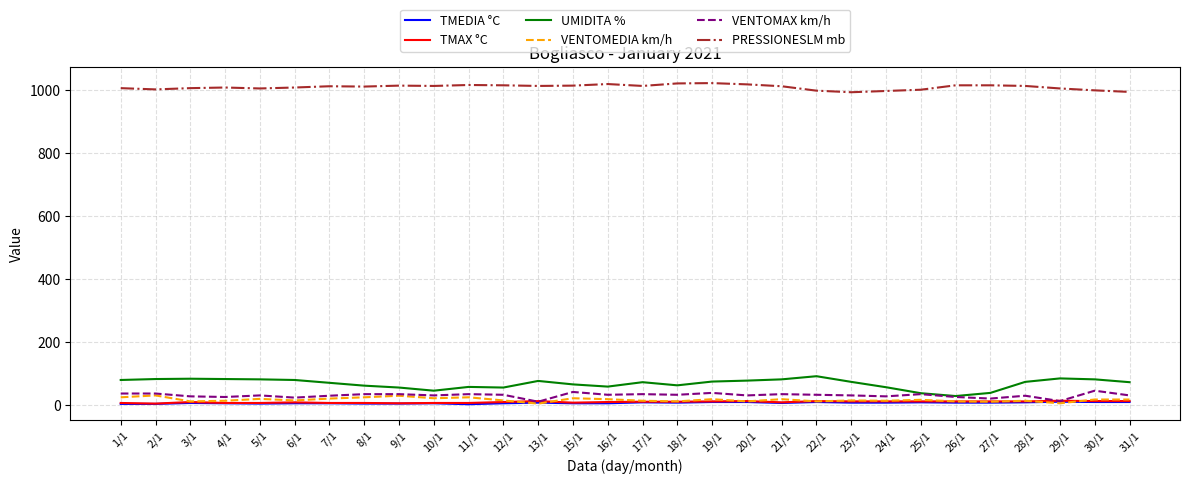

Which series has the largest range (max minus min)?

UMIDITA %